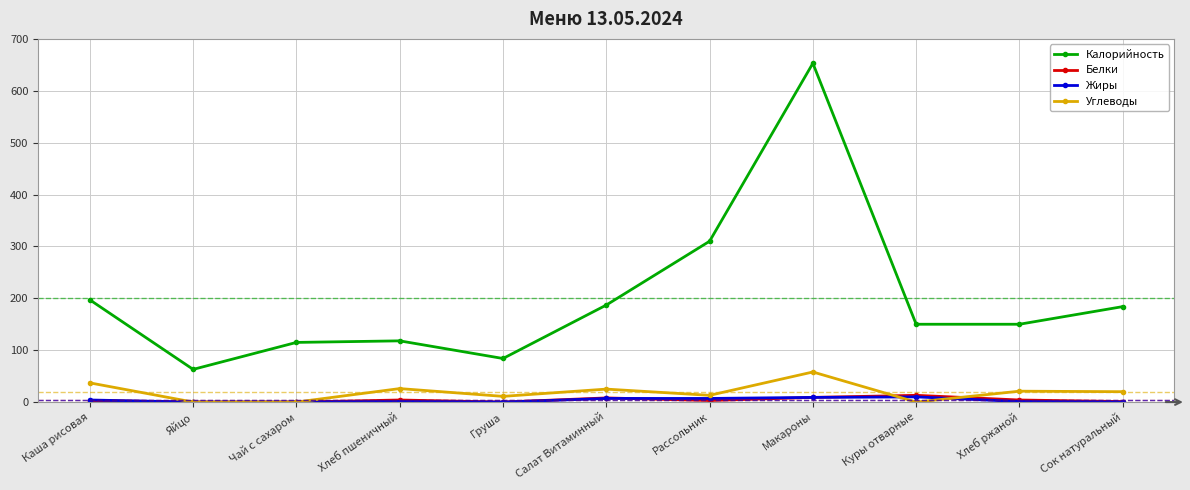

True or false: Углеводы and Калорийность cross at least once.

False